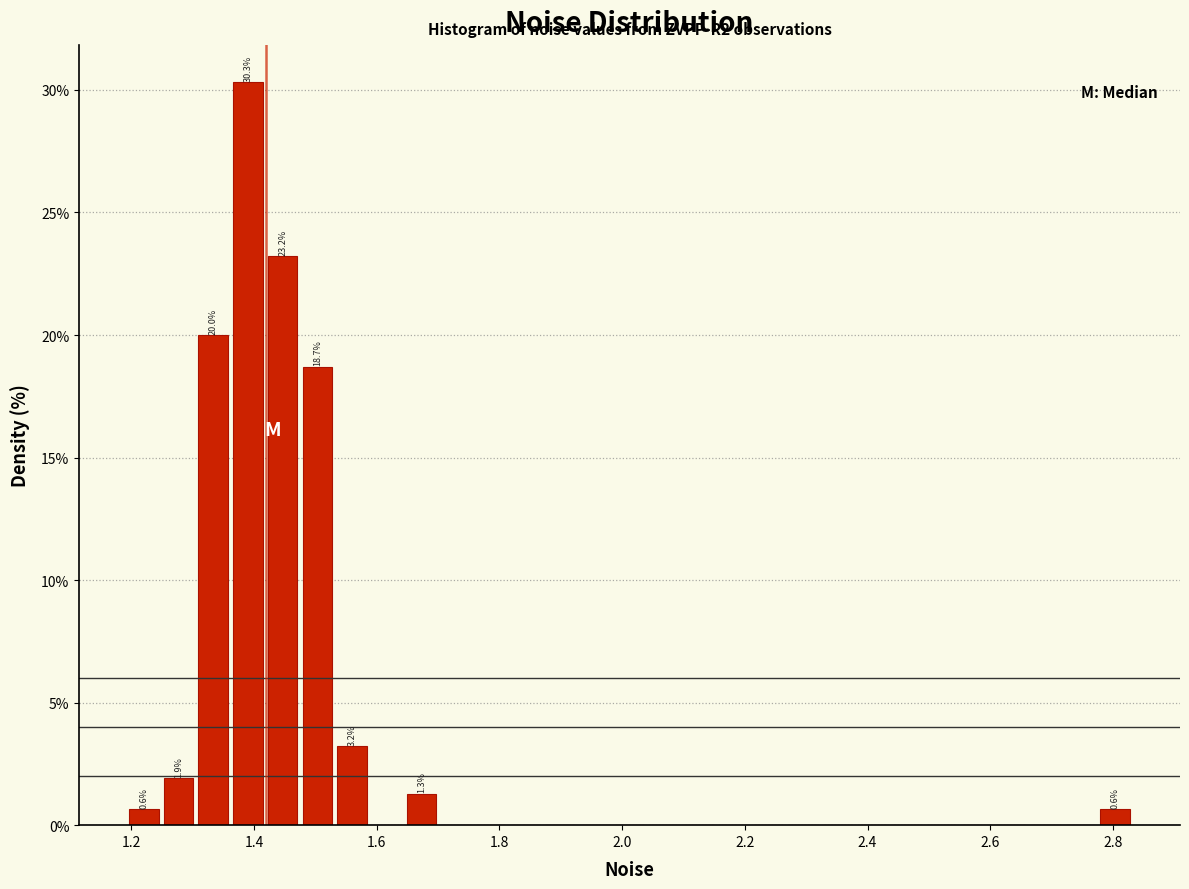

Around what value on the x-axis is the tallest bar? Give the approximate position of its centre, as read against the axis.

1.40